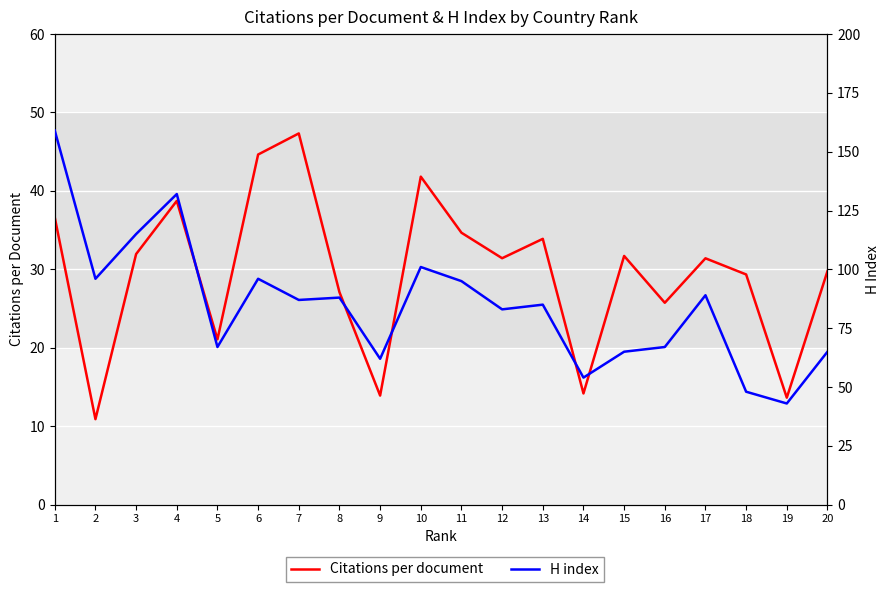

What is the value of the Citations per document point at the 13th from the left?

33.9